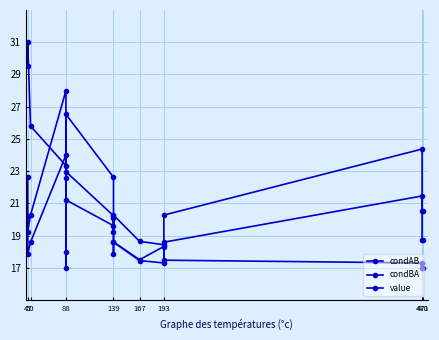

How many times do condBA and condAB cross each other?

5